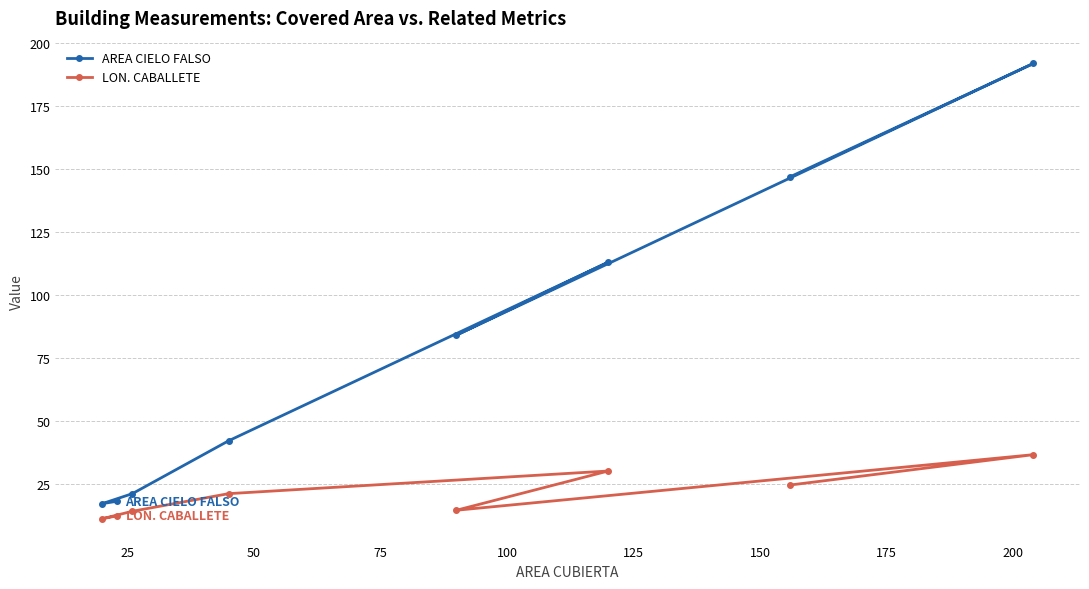

Reading right to left, transcribe all the data shown in this chart.

AREA CIELO FALSO: 18.0	17.0	21.0	42.0	113.0	84.0	192.0	147.0
LON. CABALLETE: 12.2	11.0	14.0	21.0	30.0	14.4	36.5	24.4